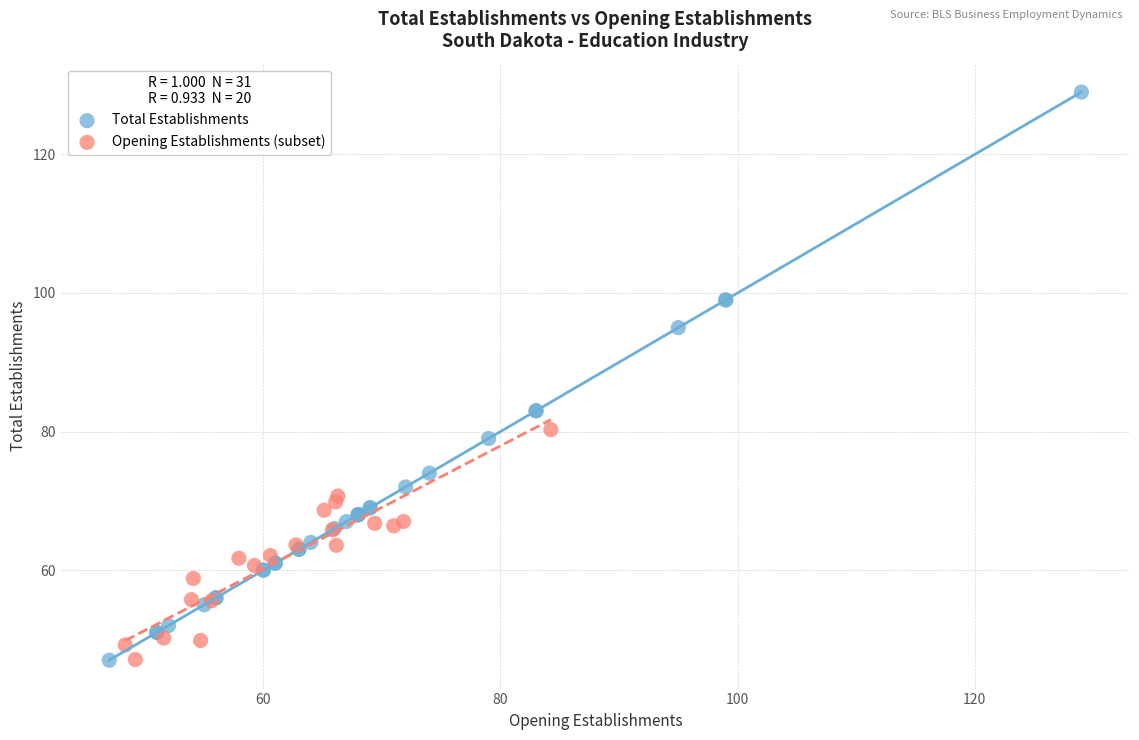

Which series reaches the maximum Y coordinate?

Total Establishments